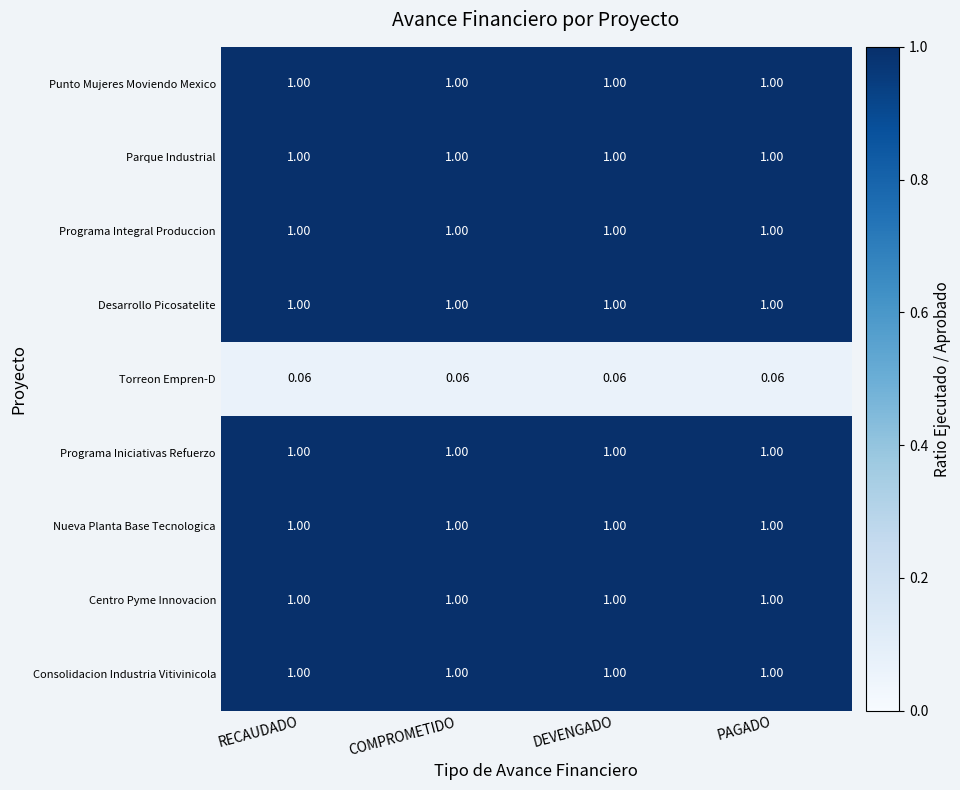

At how many categories does at least one series exceed 0?

4